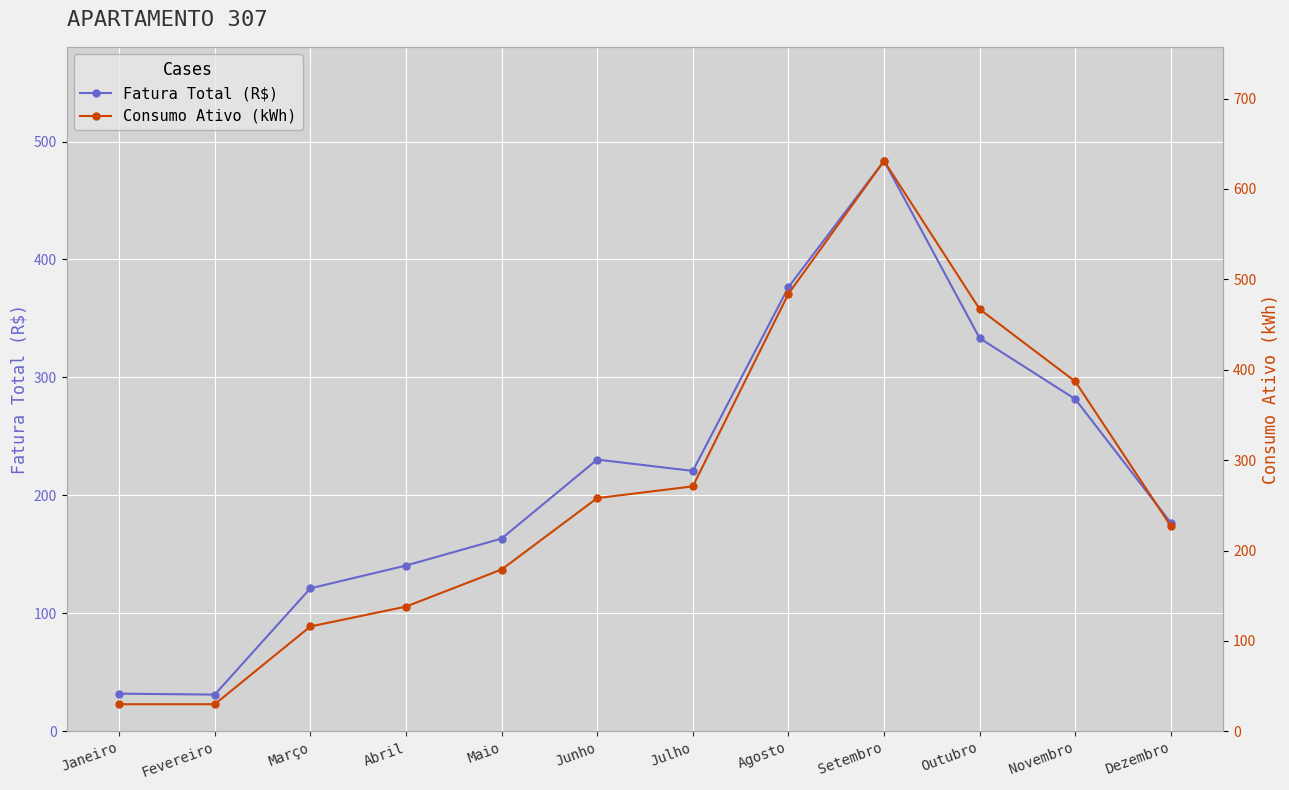

What is the difference between the maximum and second lowest values in the Consumo Ativo (kWh) series?

601.0